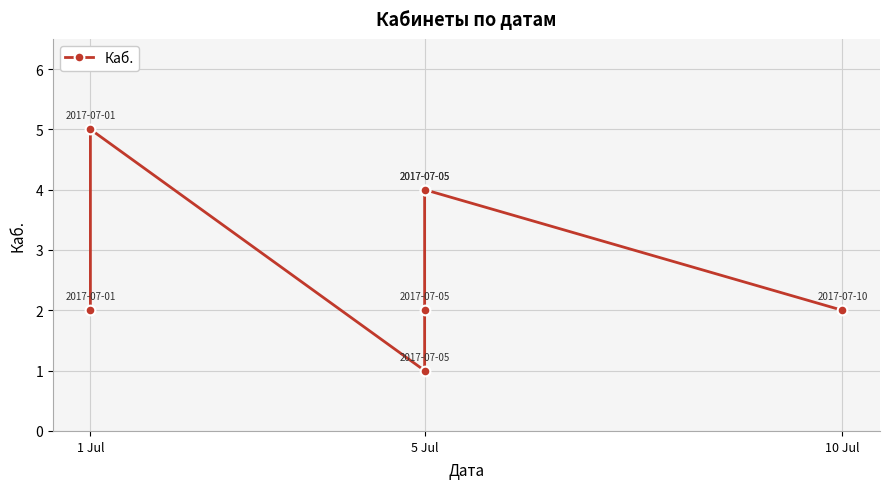

Reading left to right, list all the values displayed in this chart.

2	5	1	2	4	4	2